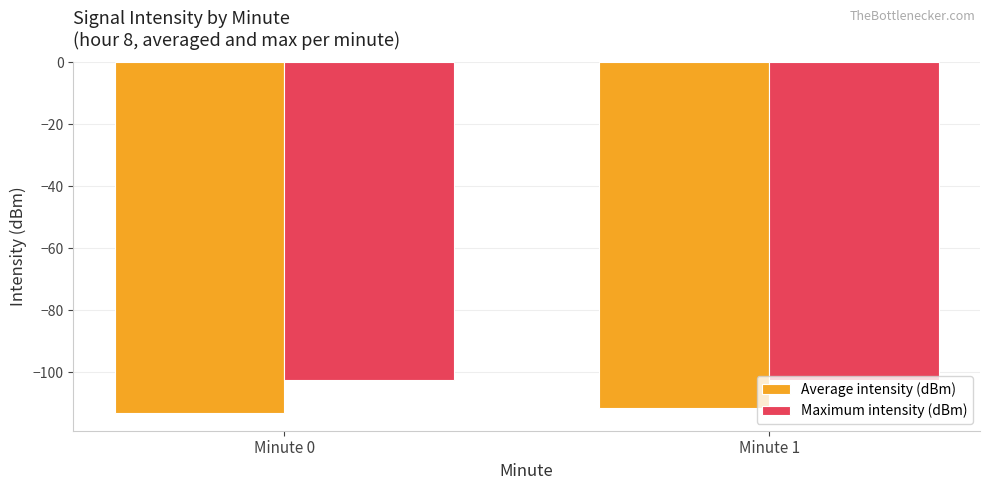

At which label is Average intensity (dBm) closest to -112?

Minute 1